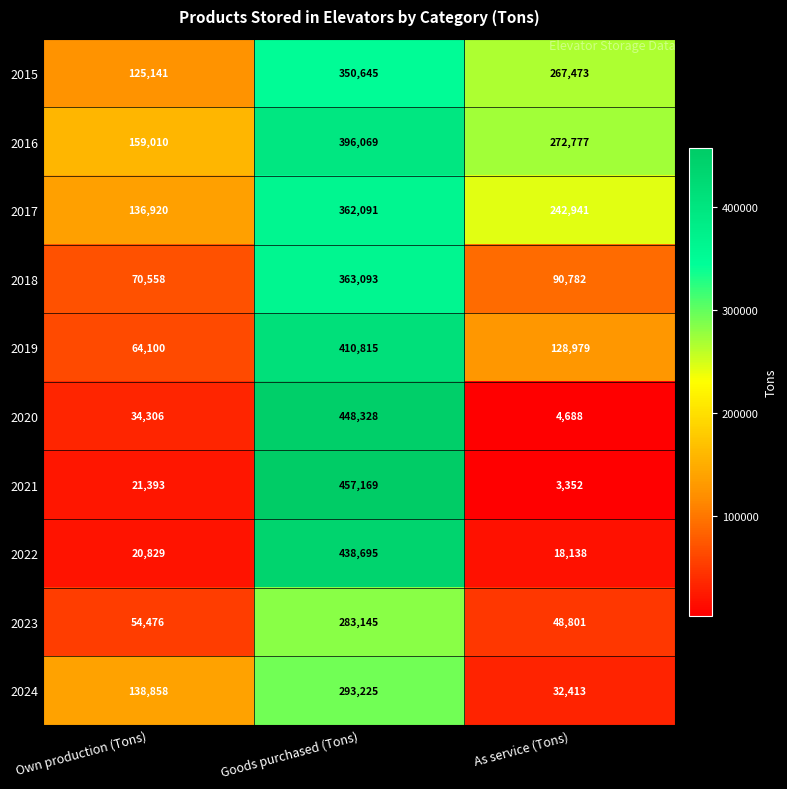

Which series has the widest spread of values?

2021